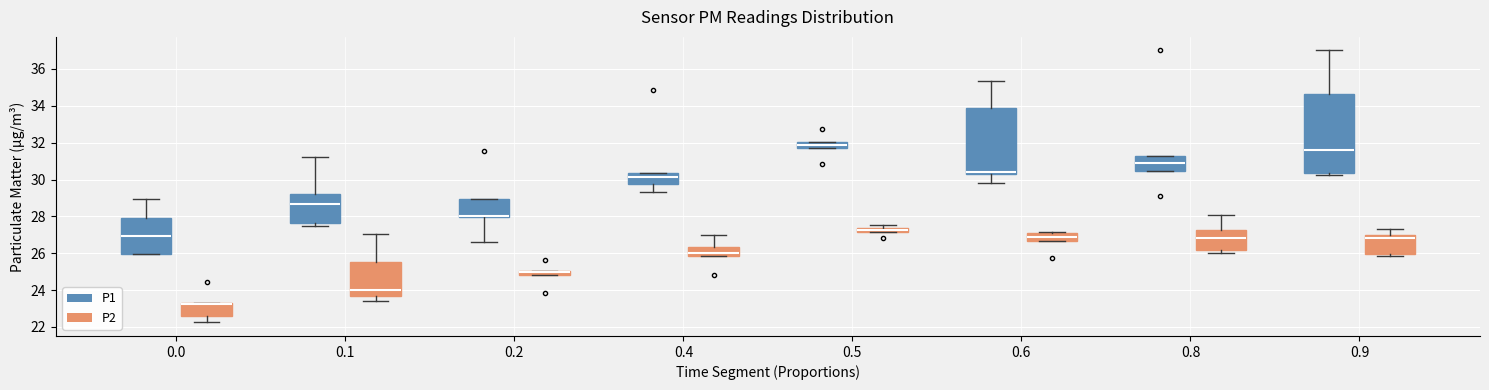

Comparing the boxes themselves (not the whiskers), which one is the tallest?

0.9 (P1)